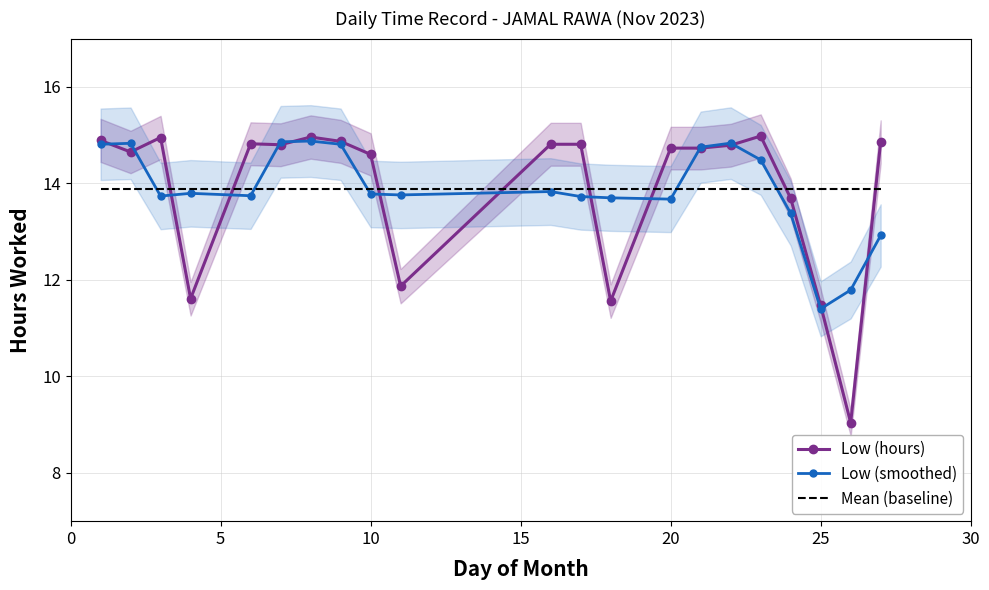

At how many categories does at least one series exceed 10?

21